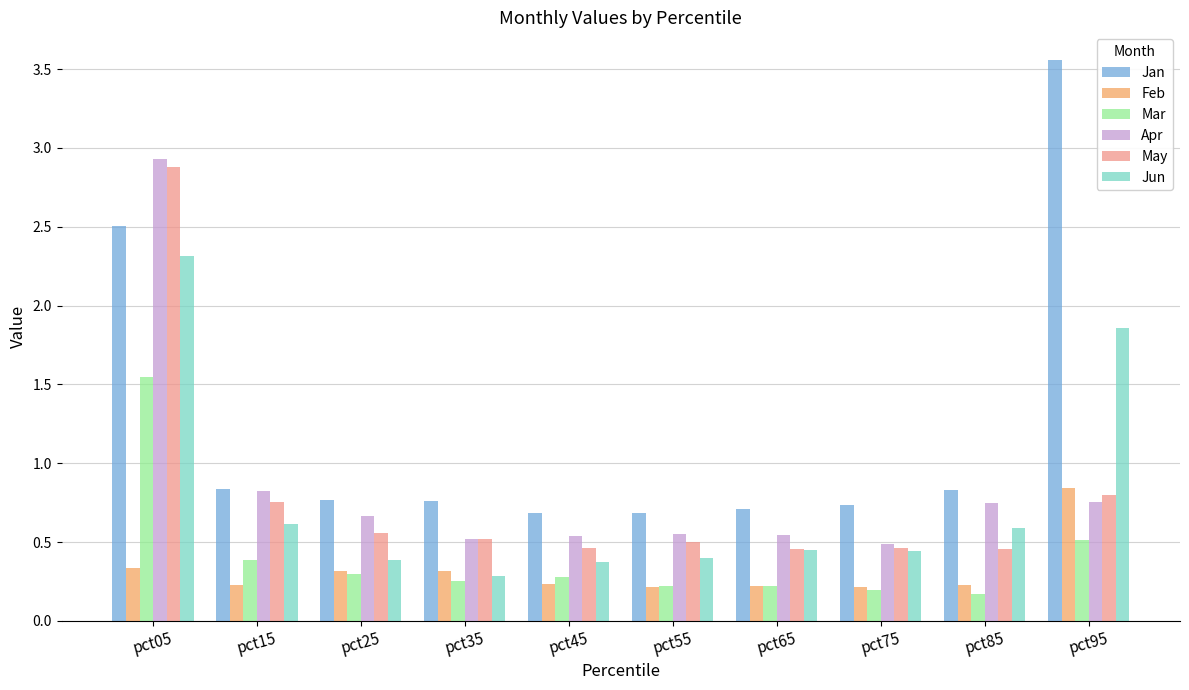

At pct85, list the series in order from largest to smallest.

Jan, Apr, Jun, May, Feb, Mar